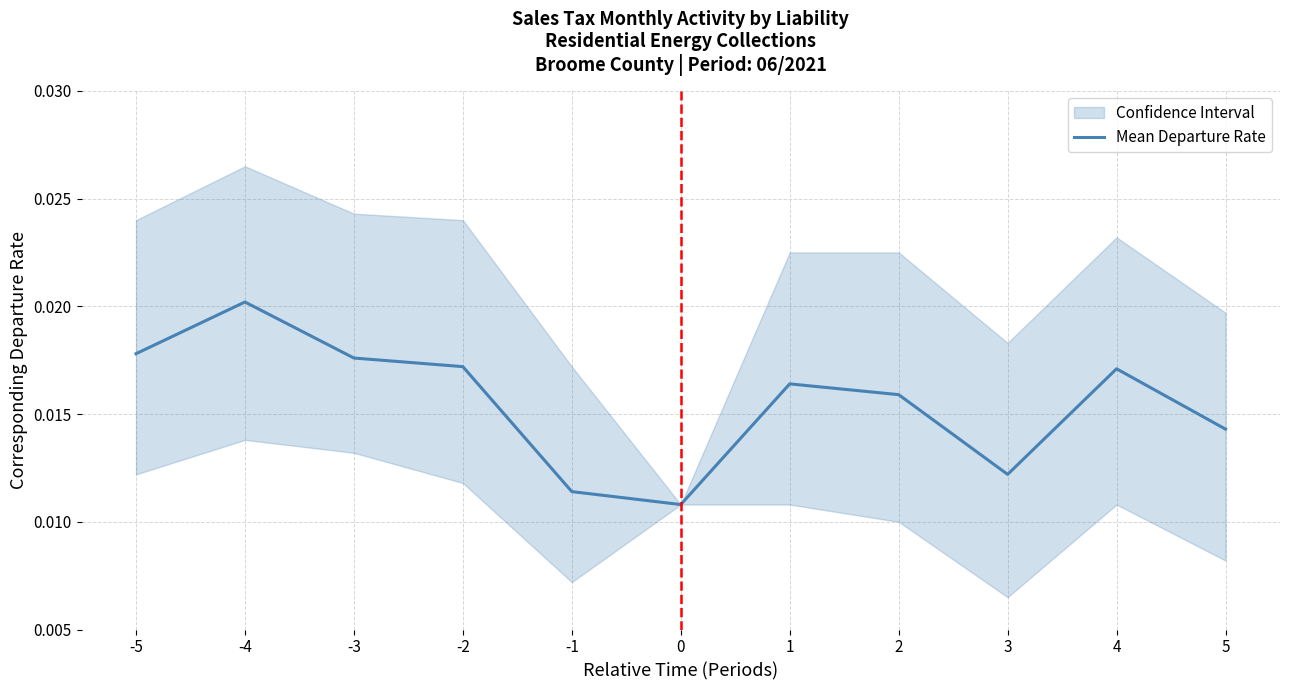

How many points are lower than both their immediate neighbors (excluding endpoints)?

2